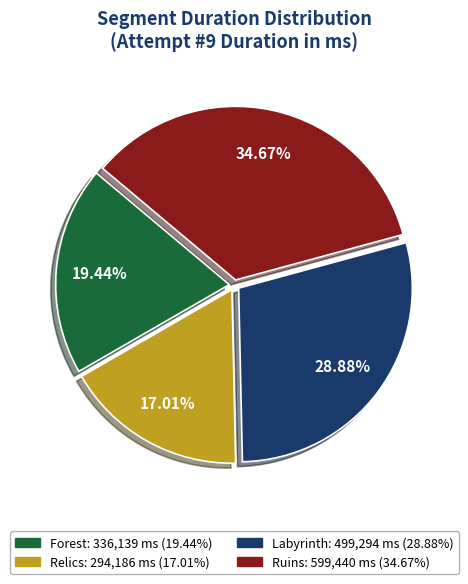

True or false: Relics accounts for 4% of the total.

False